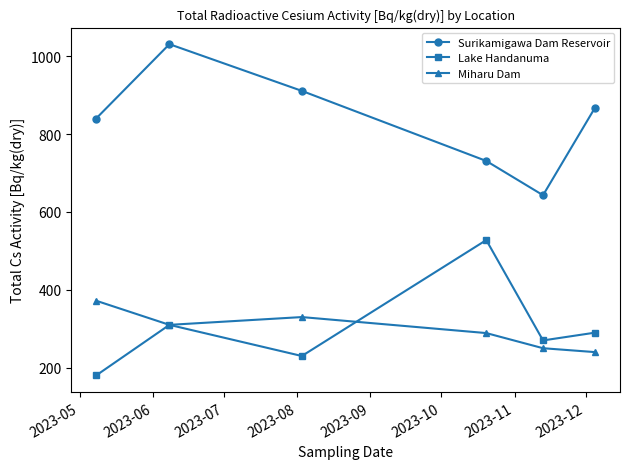

Reading left to right, extract all data points from this chart.

Surikamigawa Dam Reservoir: 840.0	1031.0	911.0	731.0	643.0	868.0
Lake Handanuma: 180.0	310.0	230.0	527.8	270.0	290.0
Miharu Dam: 372.0	310.0	330.0	288.9	250.0	240.0